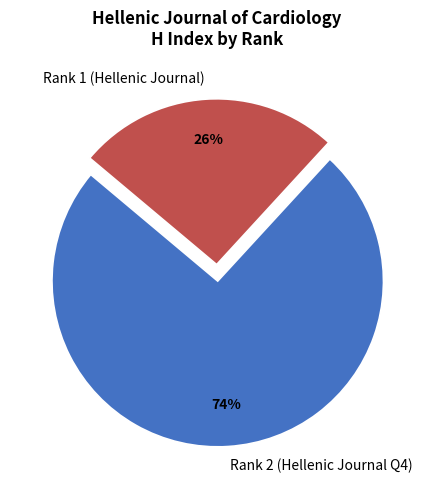

The Rank 2 (Hellenic Journal Q4) slice represents 74% of the pie. True or false?

True